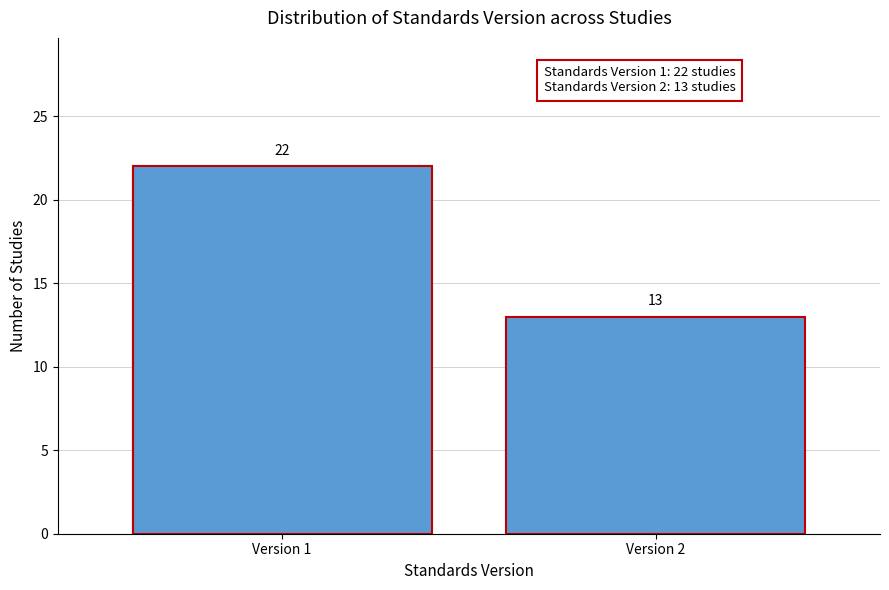

Reading left to right, extract all data points from this chart.

22	13